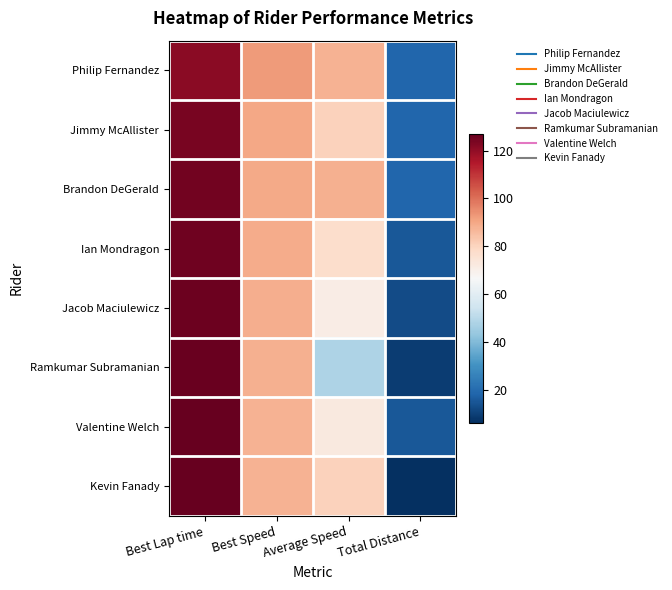

How many series are shown in this chart?

8